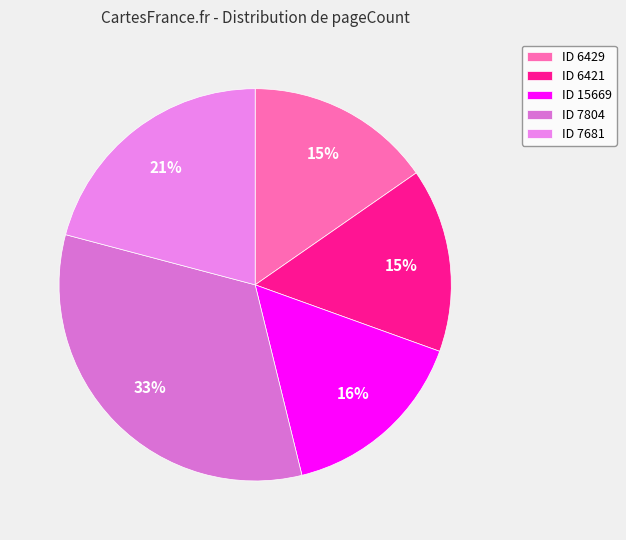

Which slice is the largest?

ID 7804